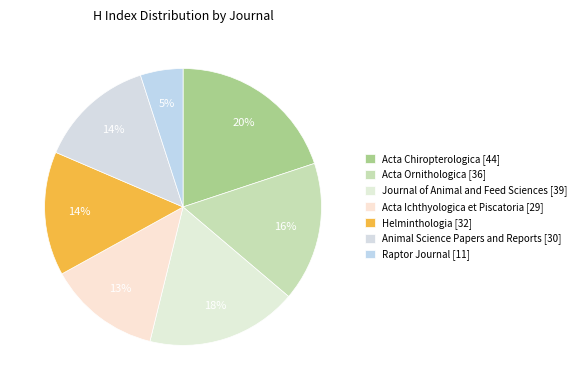

How many segments does this pie chart have?

7